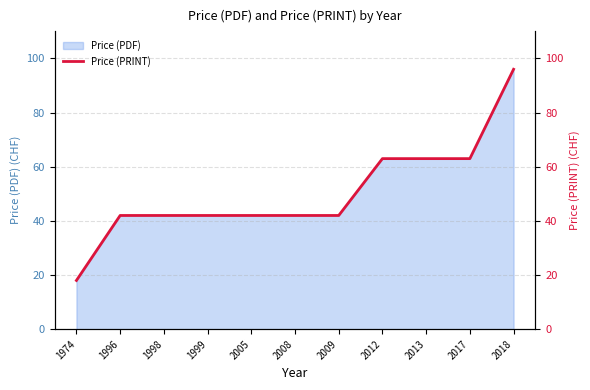

Is it true that the value at 1996 is 74?

False